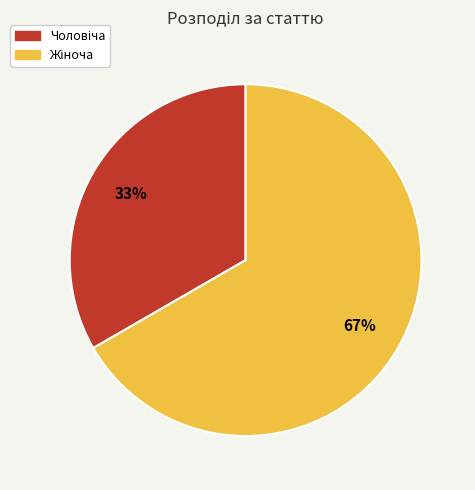

Does any single category account for the majority?

Yes